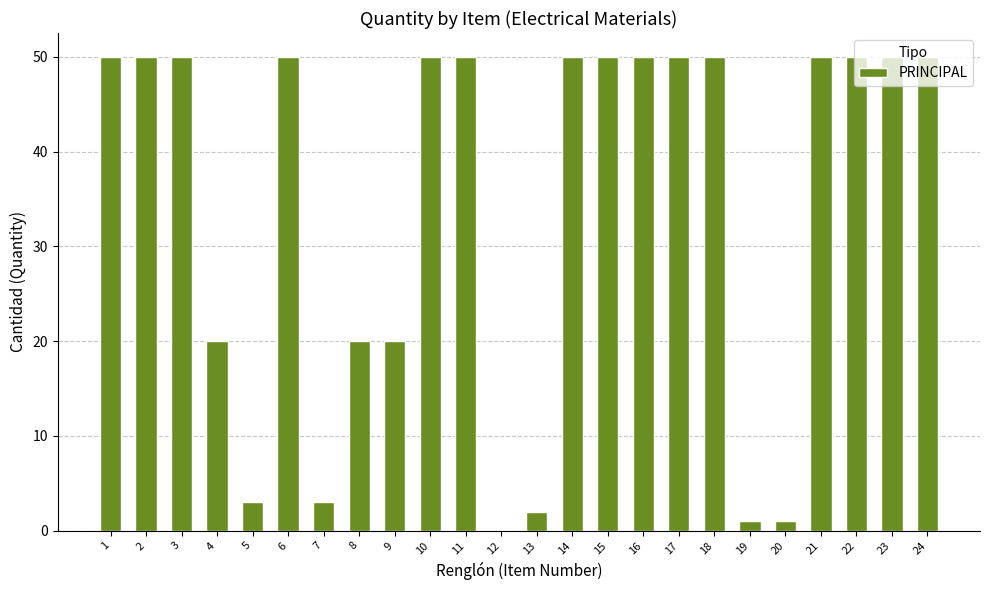

What is the greatest value displayed?

50